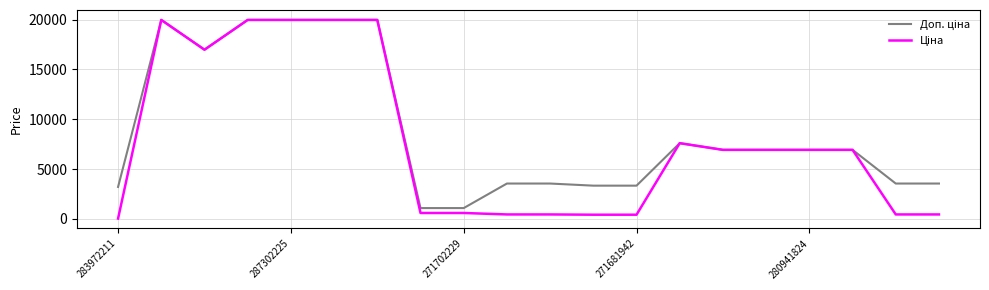

What is the greatest value displayed?

19964.2